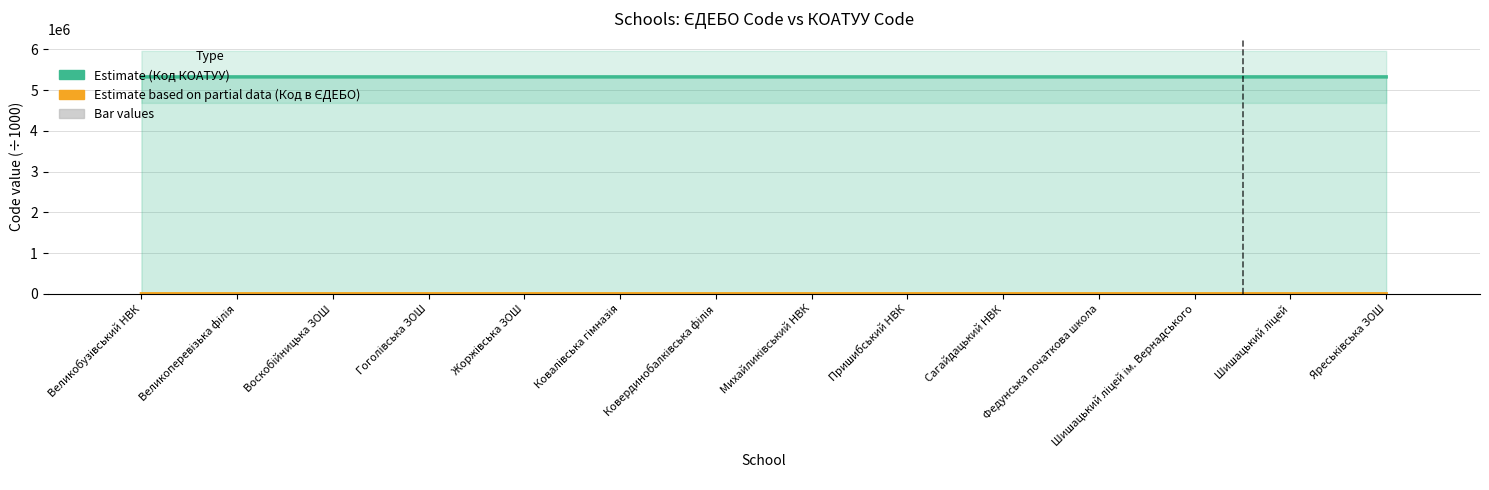

How many data points does each series have?

14